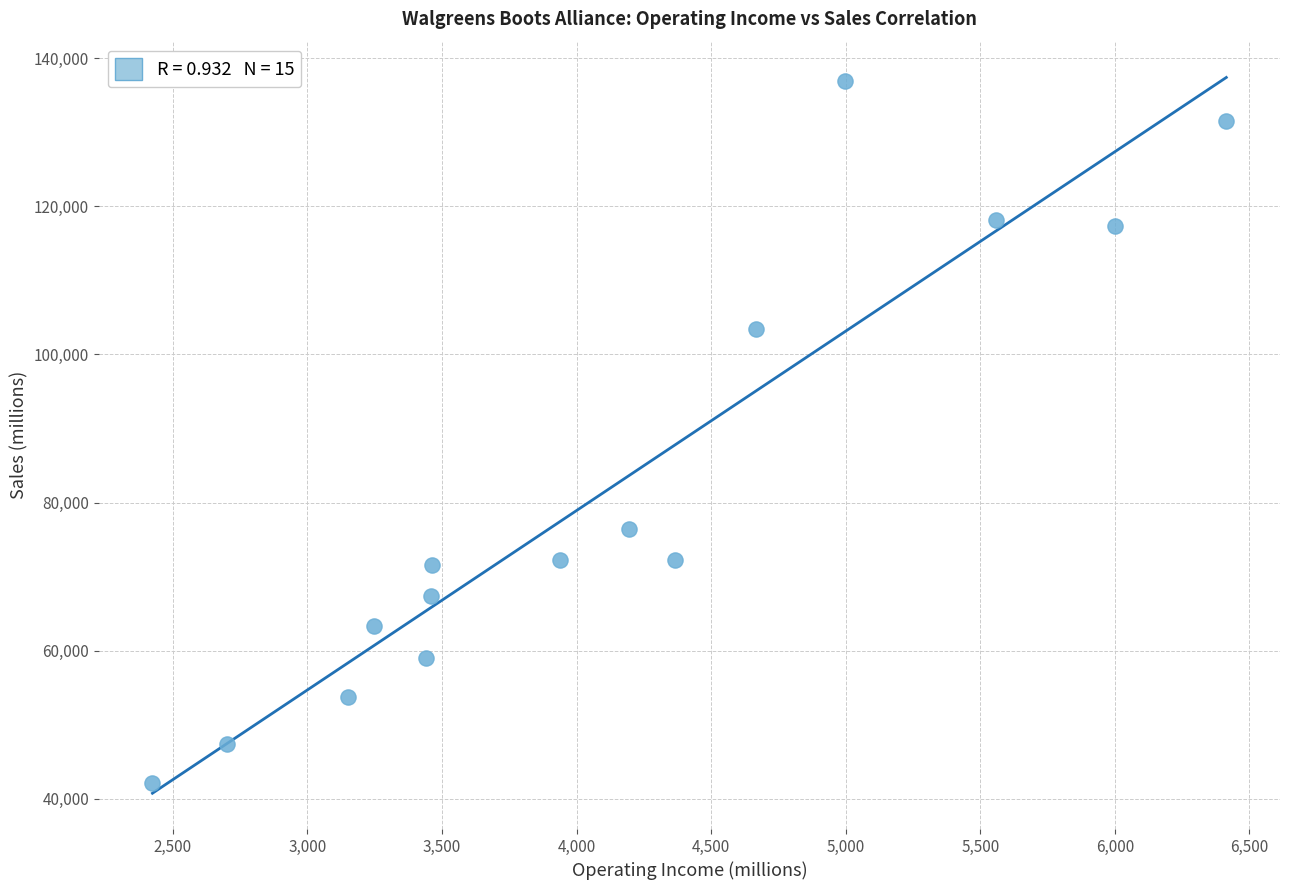

What is the range of X values (max minus min)?

3990